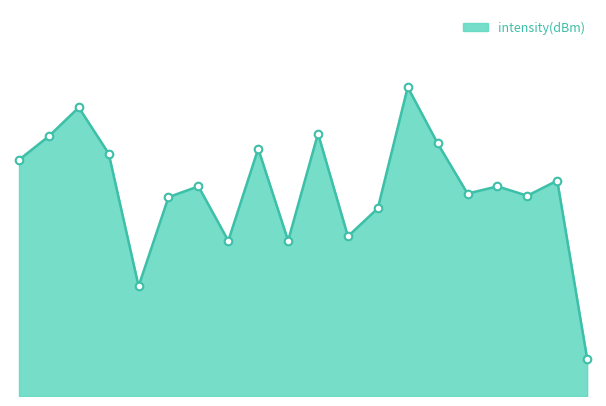

Does the chart have visible grid lines?

No